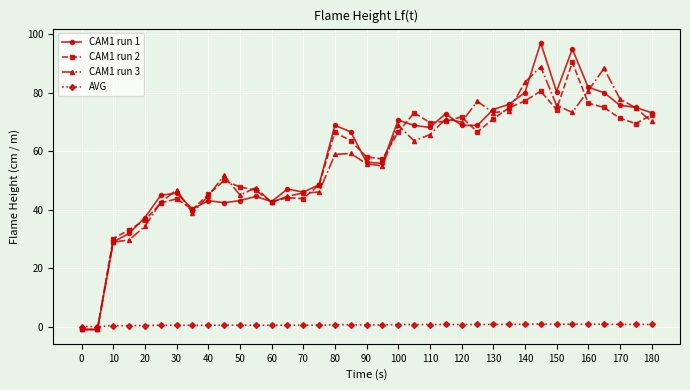

What is the greatest value displayed?

97.1